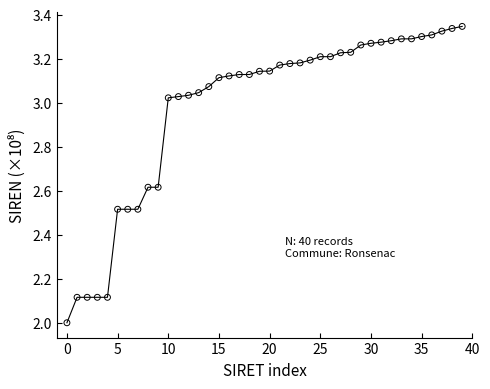

What is the difference between the maximum and minimum values?

1.3